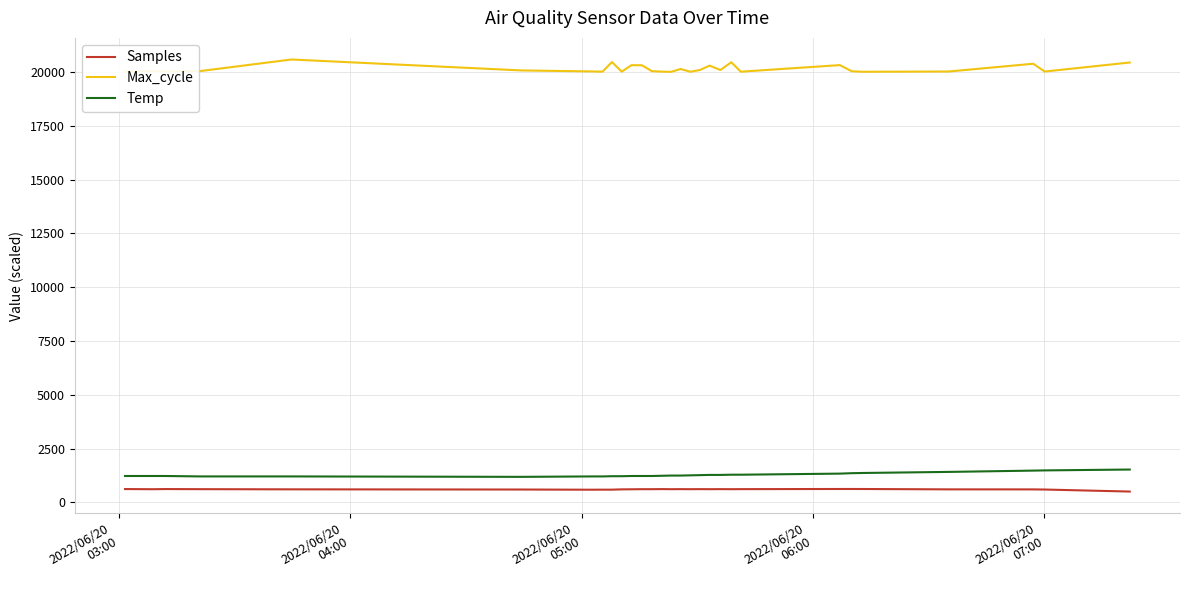

What is the maximum value for Temp?

1530.0